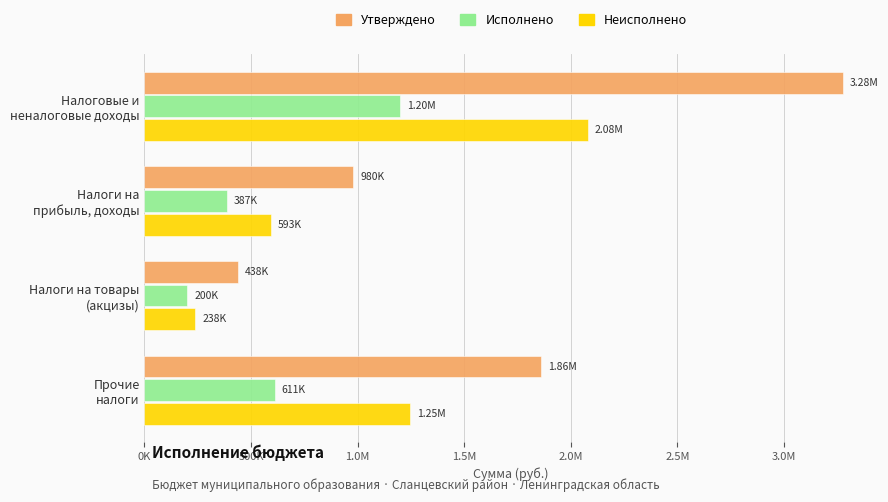

What are all the series names shown in the legend?

Утверждено, Исполнено, Неисполнено